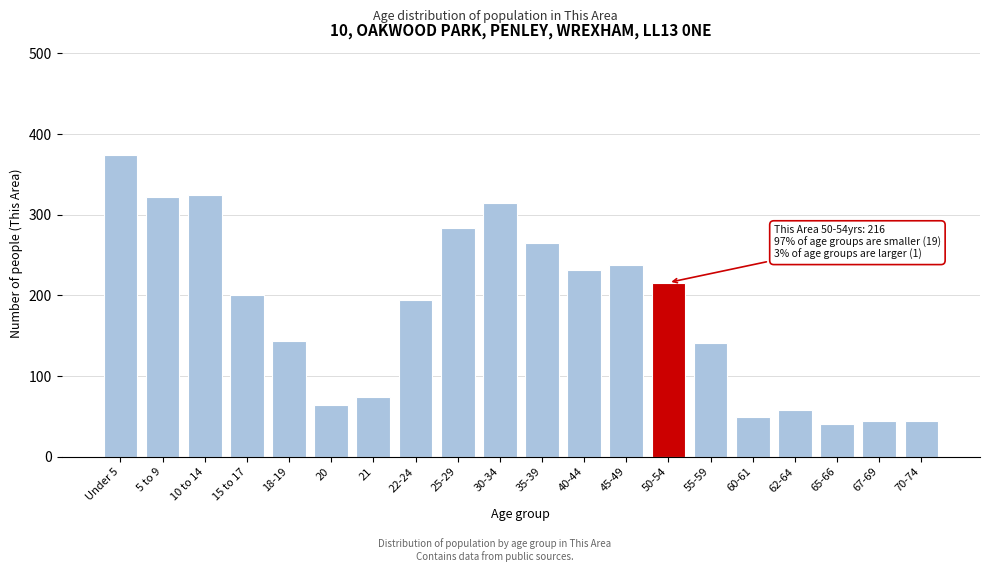

Reading left to right, list all the values displayed in this chart.

374	322	325	200	144	64	74	194	283	314	265	231	238	216	141	49	58	40	44	44